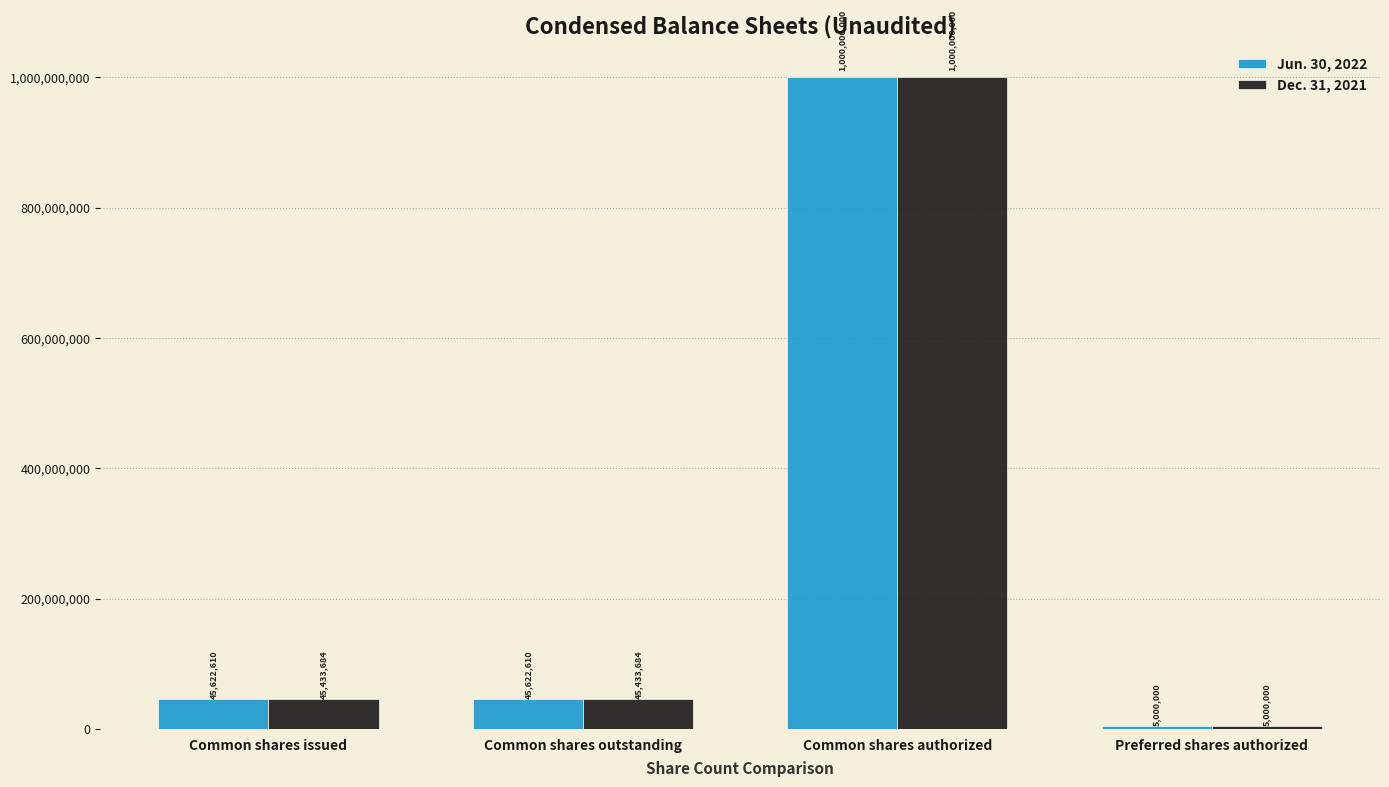

At which category is the sum across all series the highest?

Common shares authorized